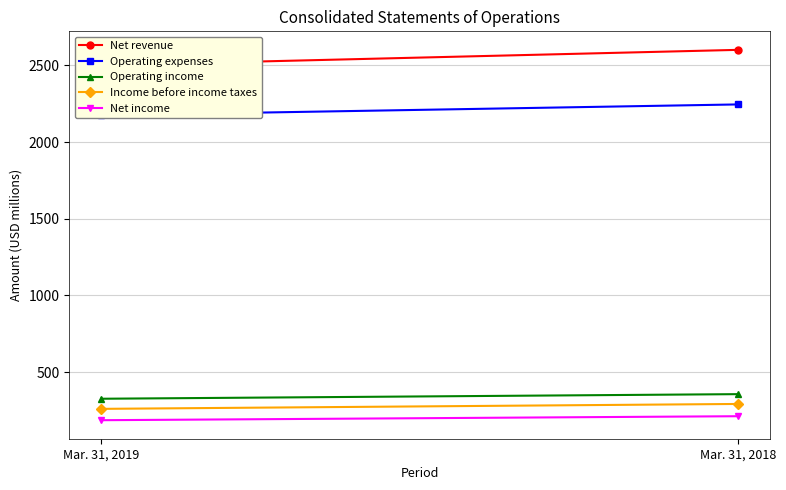

List the series in order of their peak value, highest first.

Net revenue, Operating expenses, Operating income, Income before income taxes, Net income